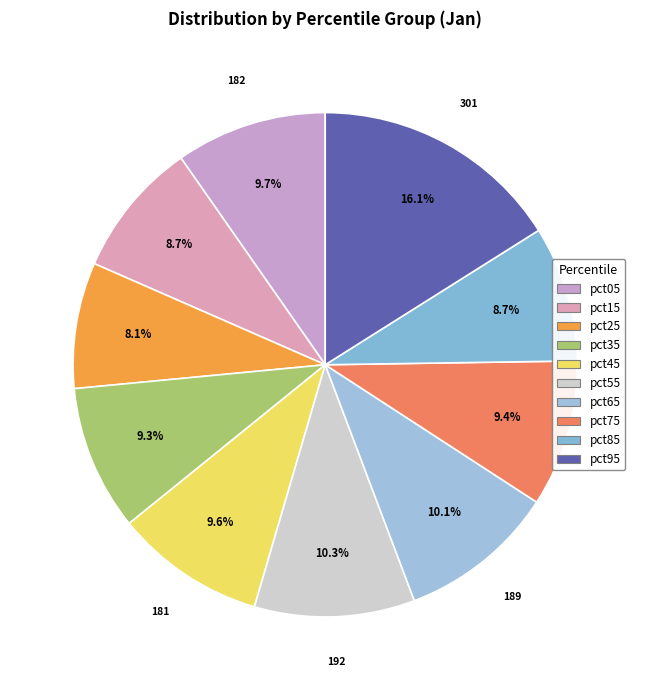

To the nearest percent, what percentage of the pie is pct65?

10%